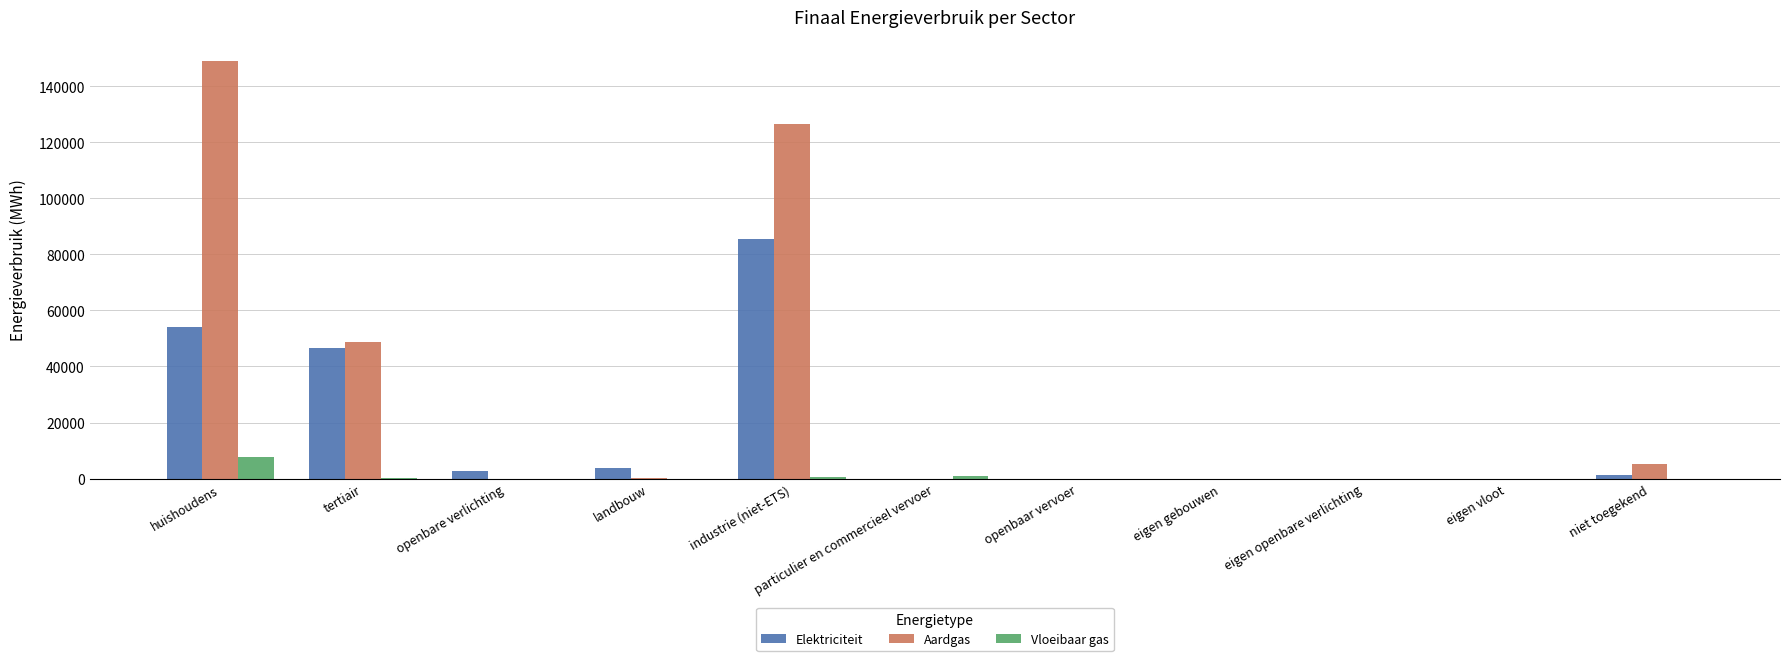

Which series has the largest total across all categories?

Aardgas